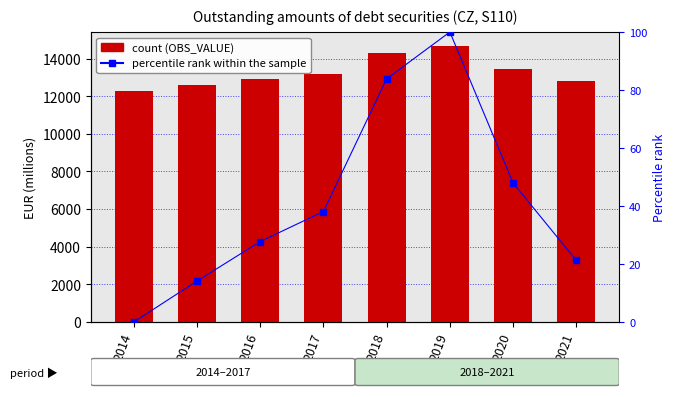

At how many categories does at least one series exceed 417?

8